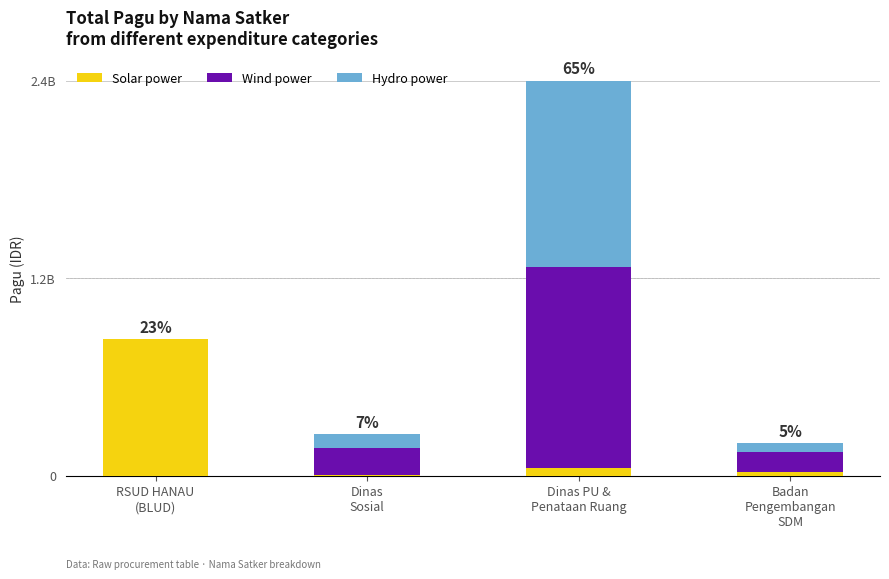

What are all the series names shown in the legend?

Solar power, Wind power, Hydro power